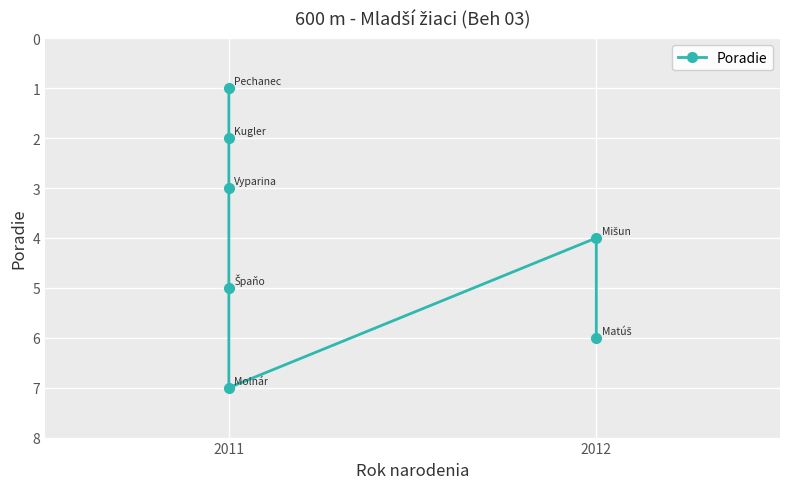

What is the sum of the values at 2012 and 2011?

5